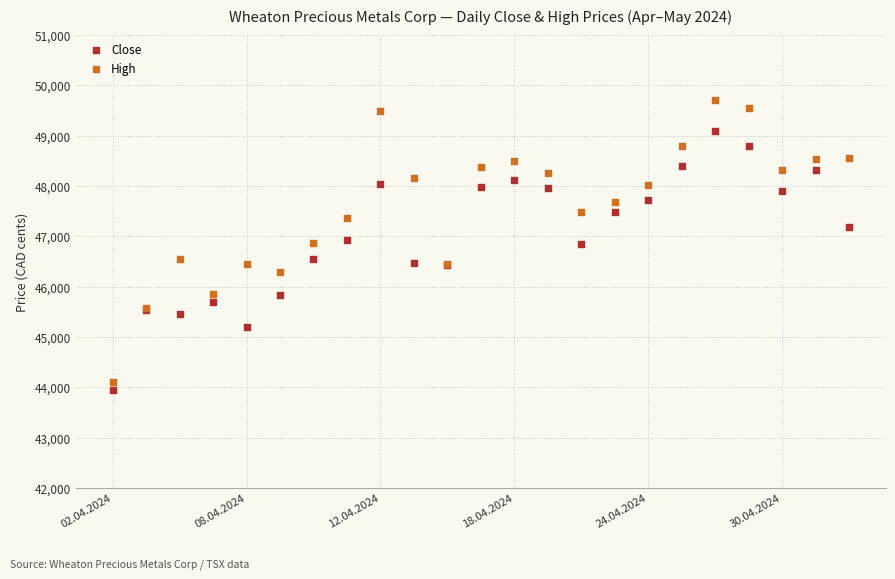

Which series reaches the maximum Y coordinate?

High